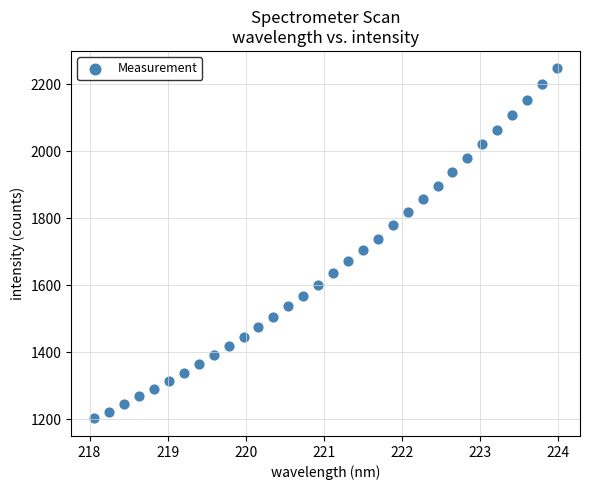

What is the range of Y values (max minus min)?

1045.1